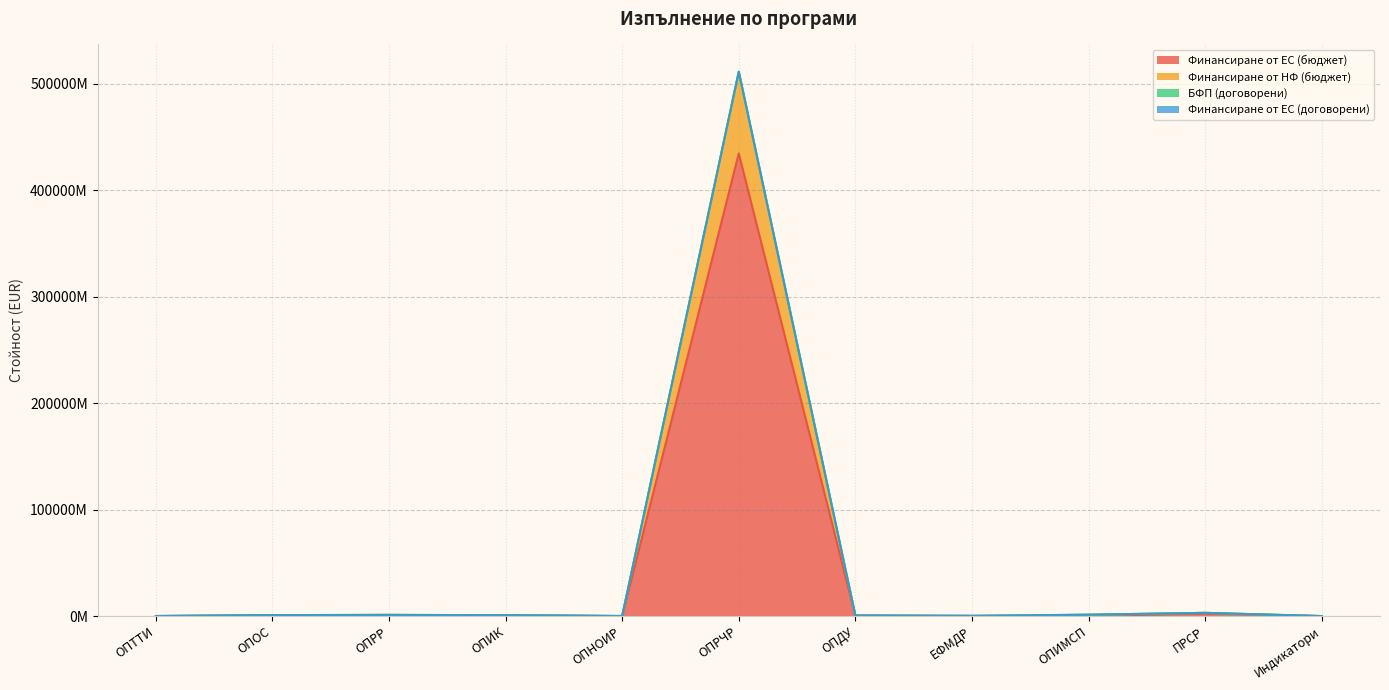

At which category is the sum across all series the highest?

ОПРЧР